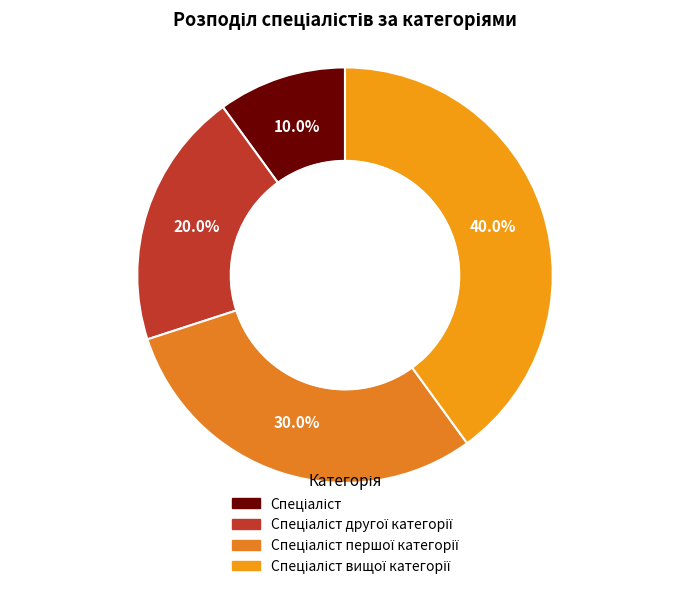

Count the number of slices in the pie.

4